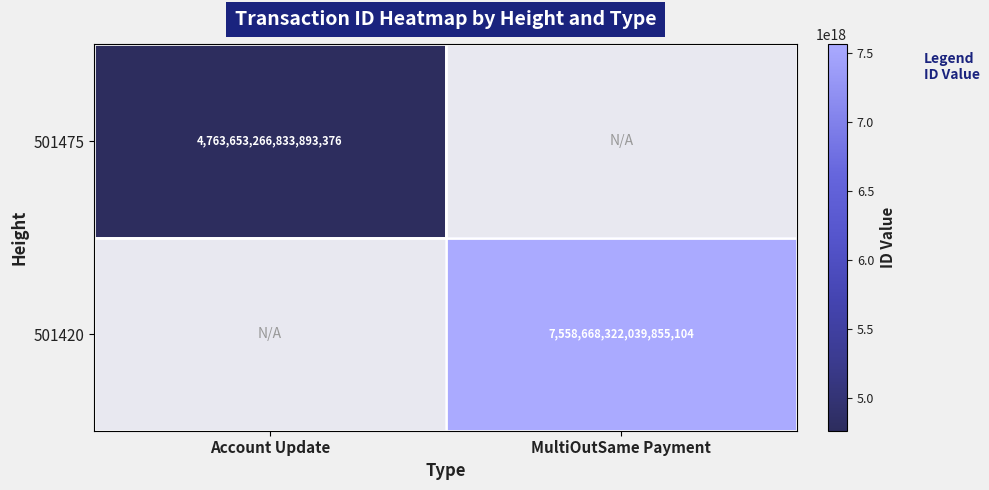

Is it true that 501420 equals 7558668322039855104 at MultiOutSame Payment?

True